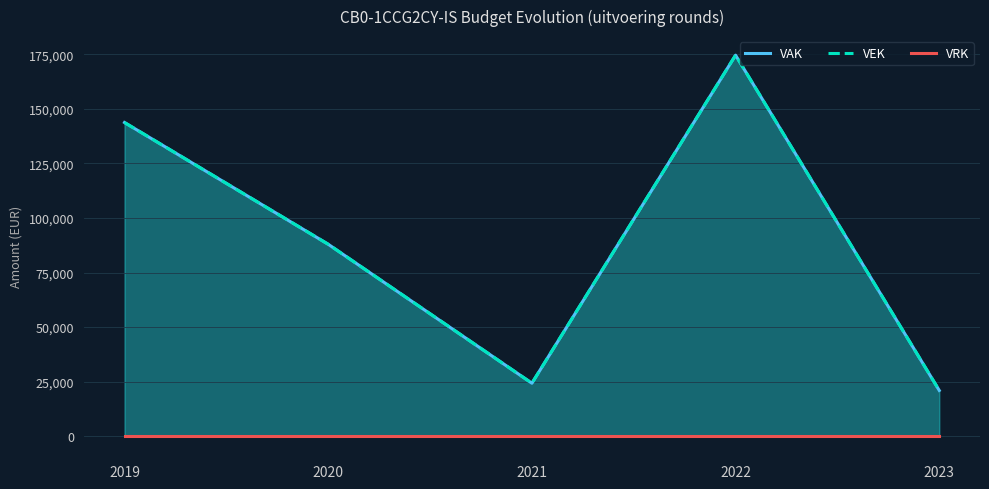

The value of VAK at 2022 is 42947. True or false?

False